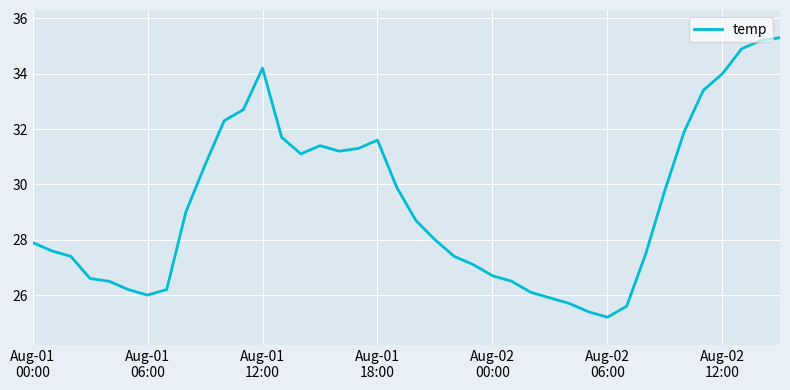

What is the maximum value shown in the chart?

35.3